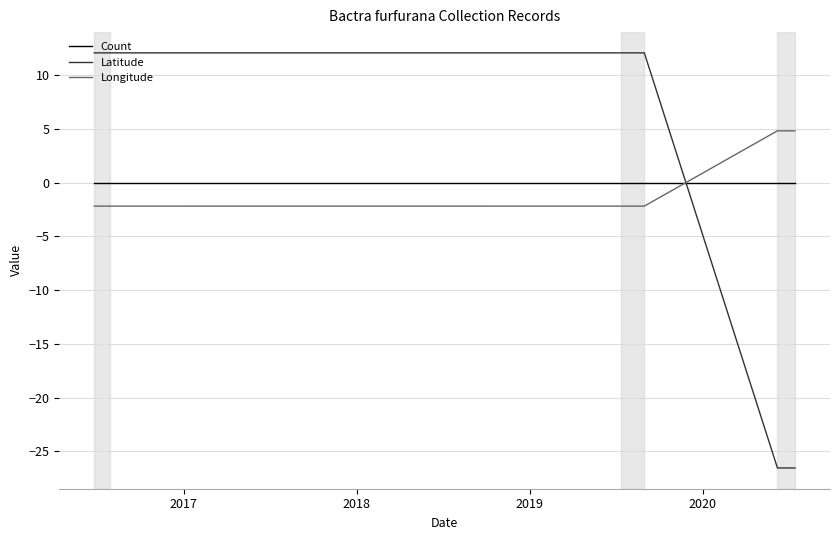

Rank the series by their maximum value, from highest to lowest.

Latitude, Longitude, Count